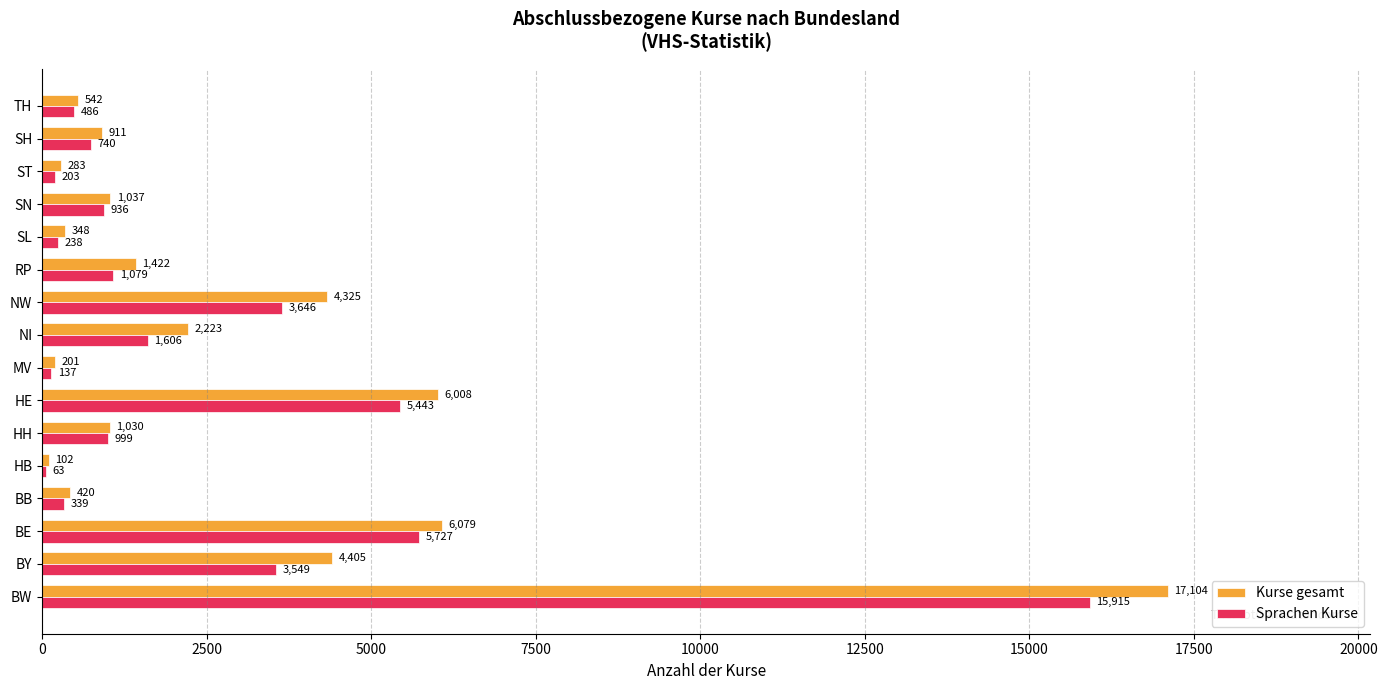

Count the number of categories in the chart.

16